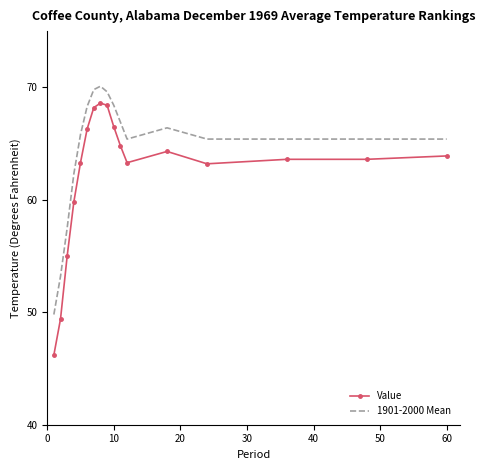

What is the minimum value for Value?

46.2